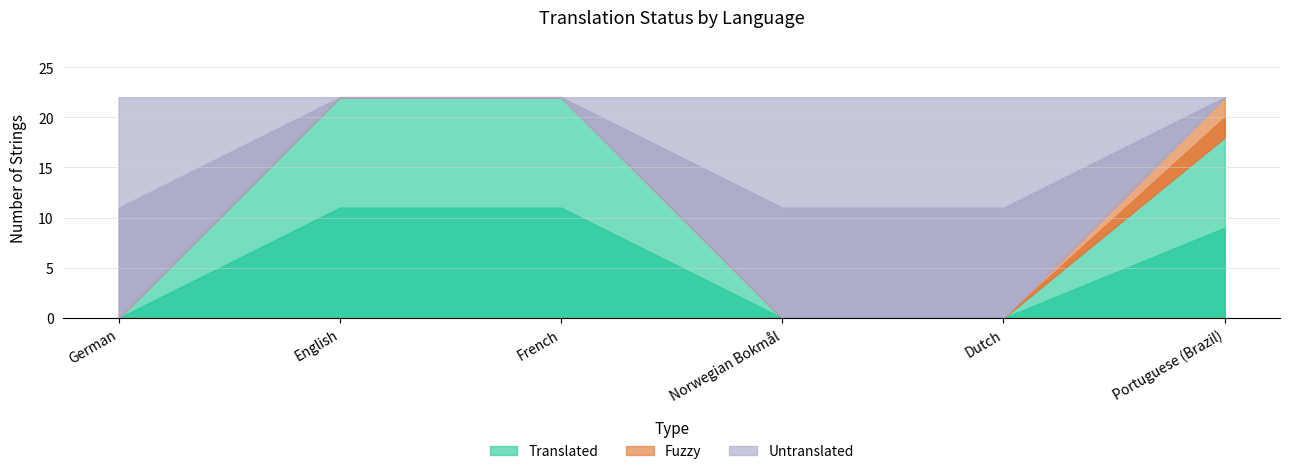

Which label corresponds to the largest value in the chart?

English